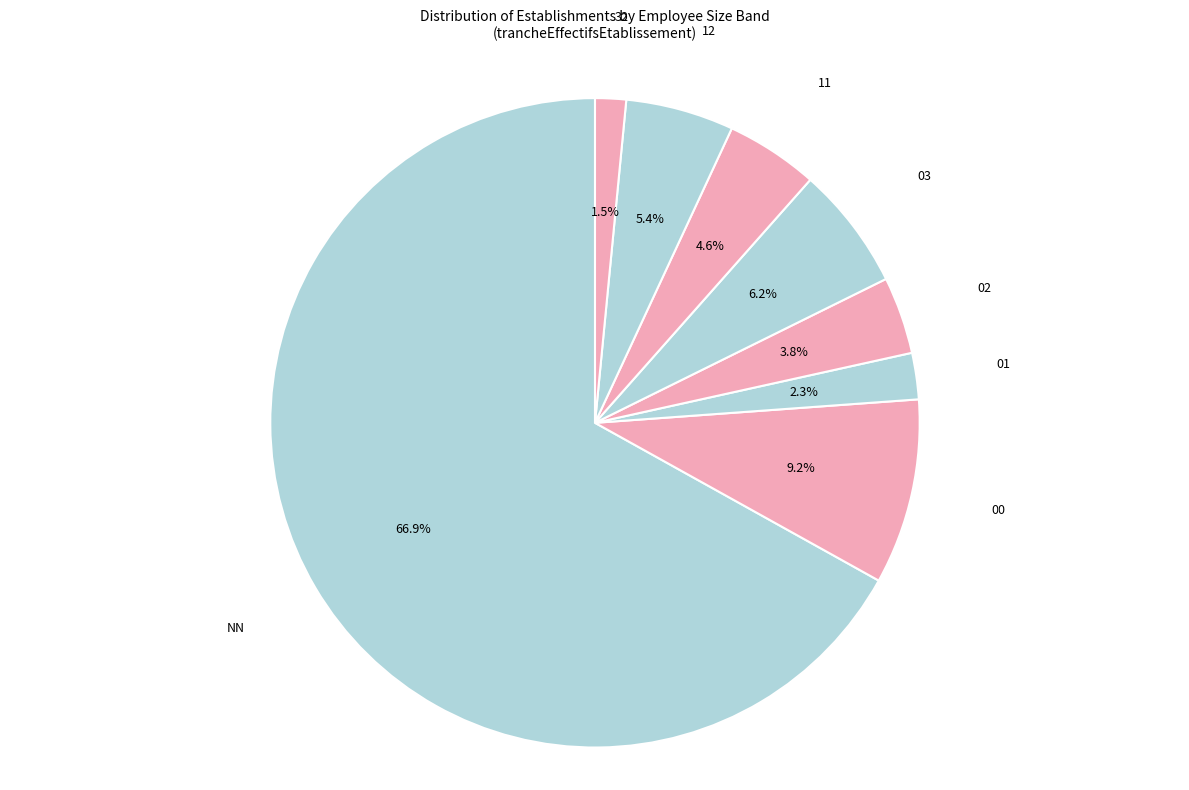

What is the ratio of the value at 32 to the value at 02?

0.4